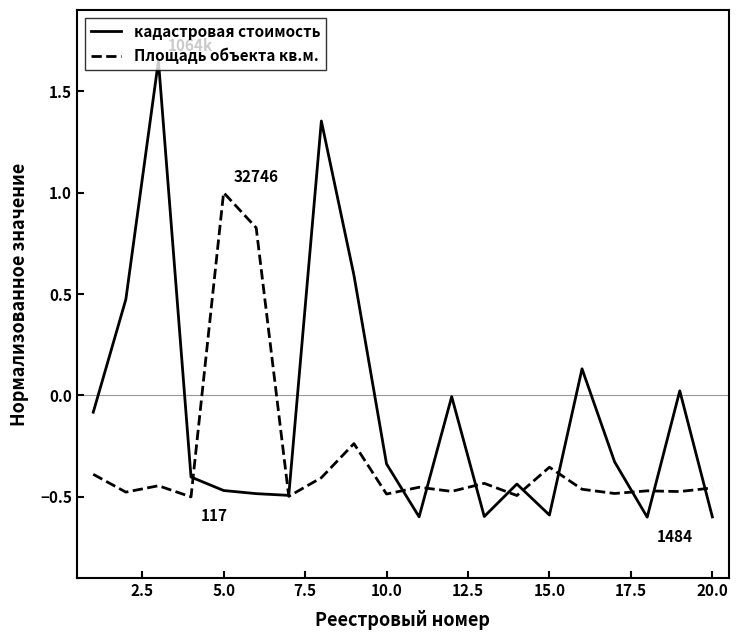

Rank the series by their average value, from highest to lowest.

кадастровая стоимость, Площадь объекта кв.м.